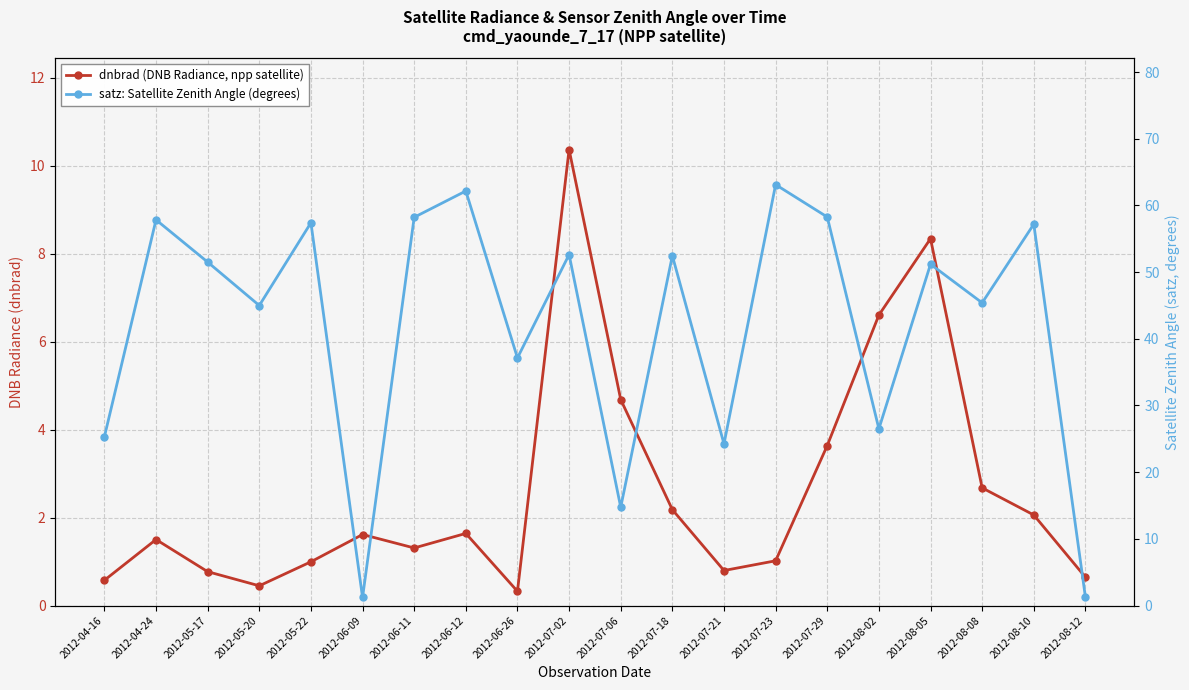

What is the difference between the dnbrad (DNB Radiance) values at 2012-07-29 and 2012-08-10?

1.6